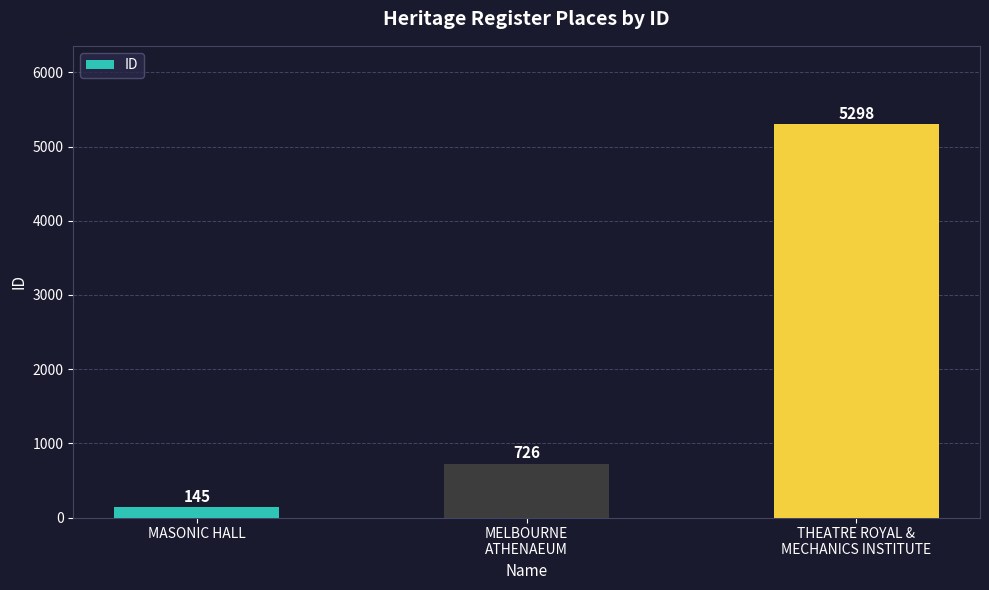

How many data points are less than 726?

1